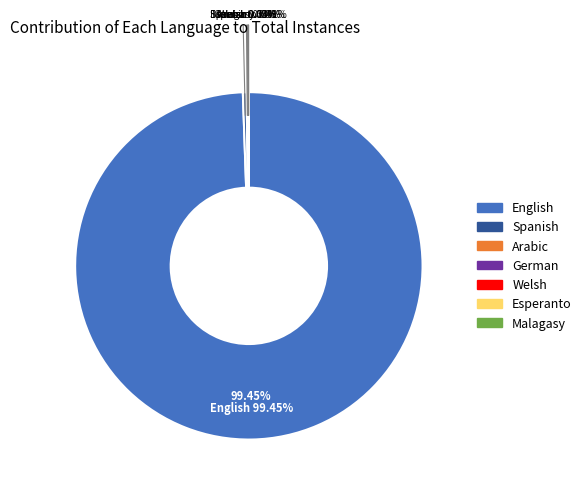

The Malagasy slice represents 0% of the pie. True or false?

True